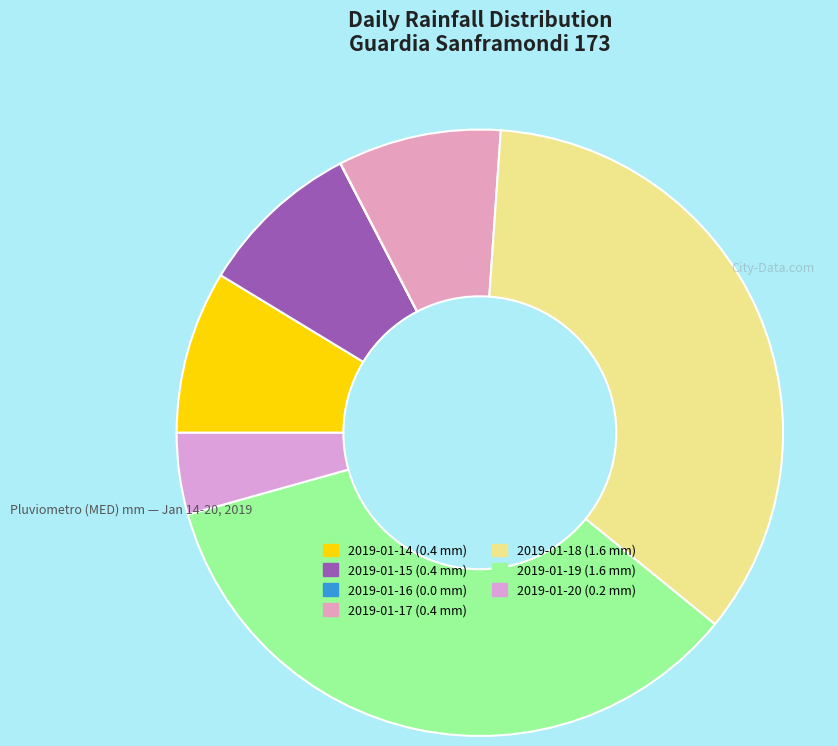

What is the change in value from 2019-01-15 to 2019-01-19?

+1.2